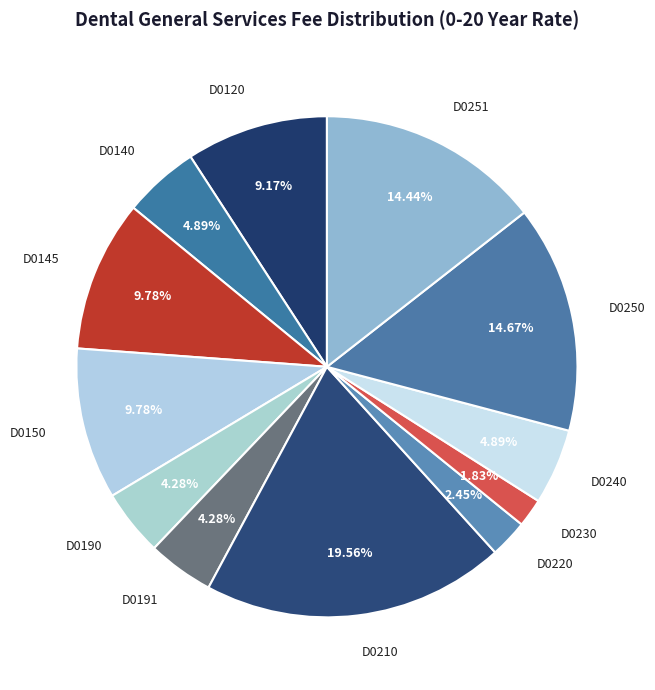

To the nearest percent, what is the average slice percentage?

8%